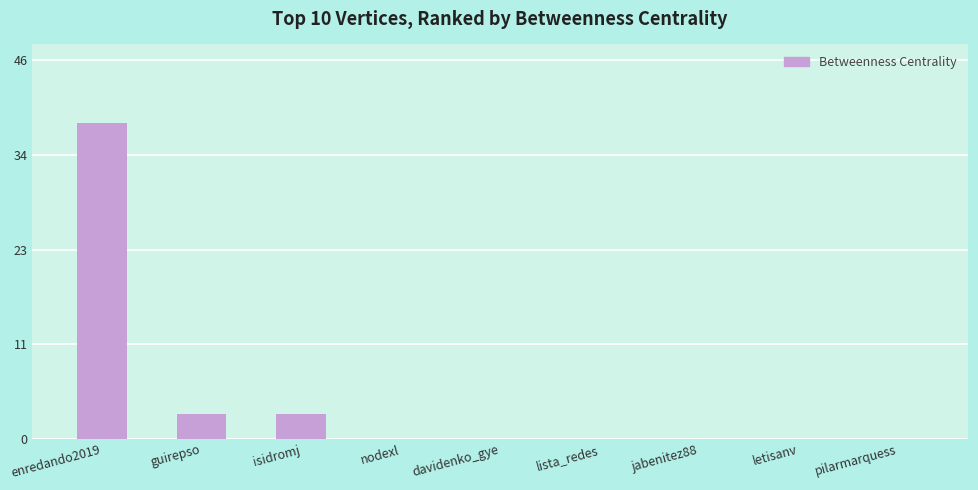

The value at enredando2019 is 67. True or false?

False